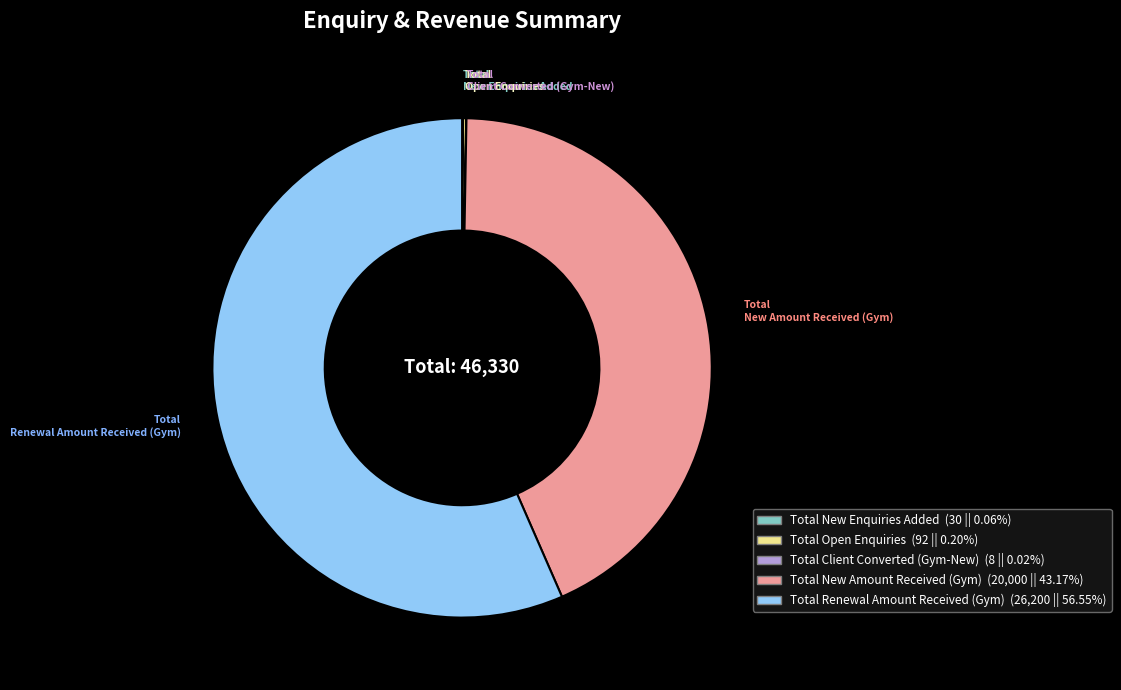

Which slice is the largest?

Total Renewal Amount Received (Gym)